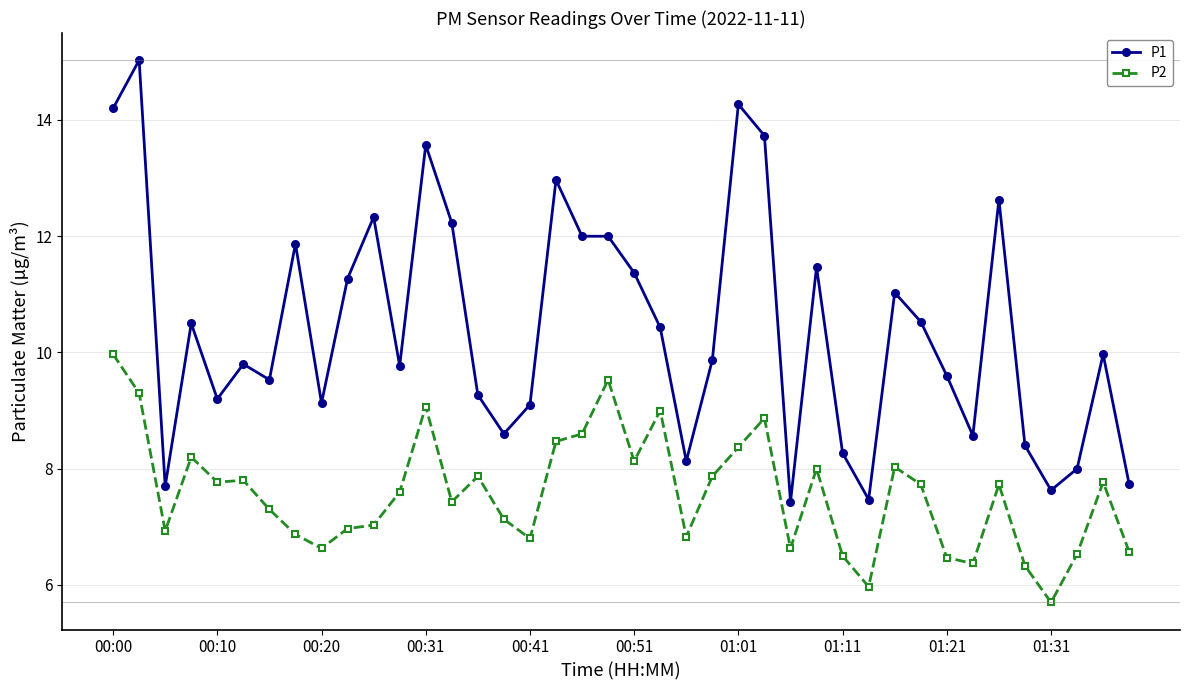

Does the chart display data point markers on the line(s)?

Yes